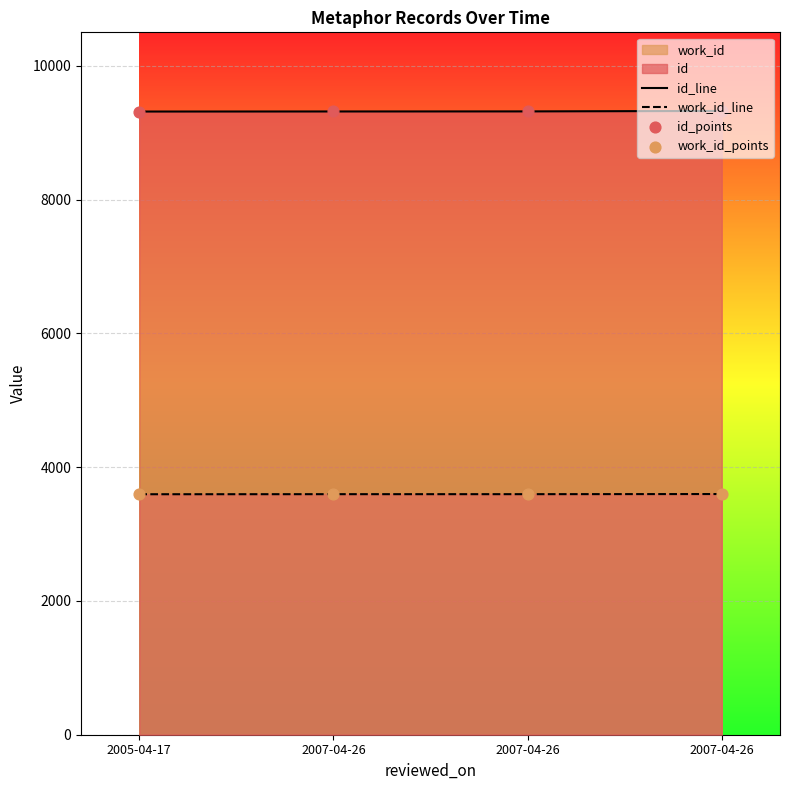

Which series has the largest total across all categories?

id_line